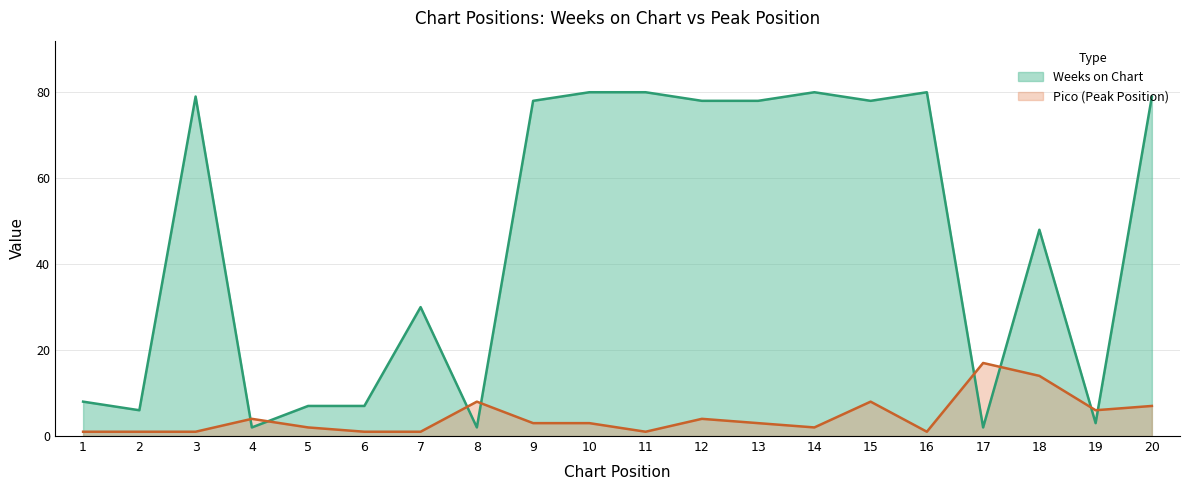

After their last crossing, which series has the higher values: Weeks on Chart or Pico?

Weeks on Chart